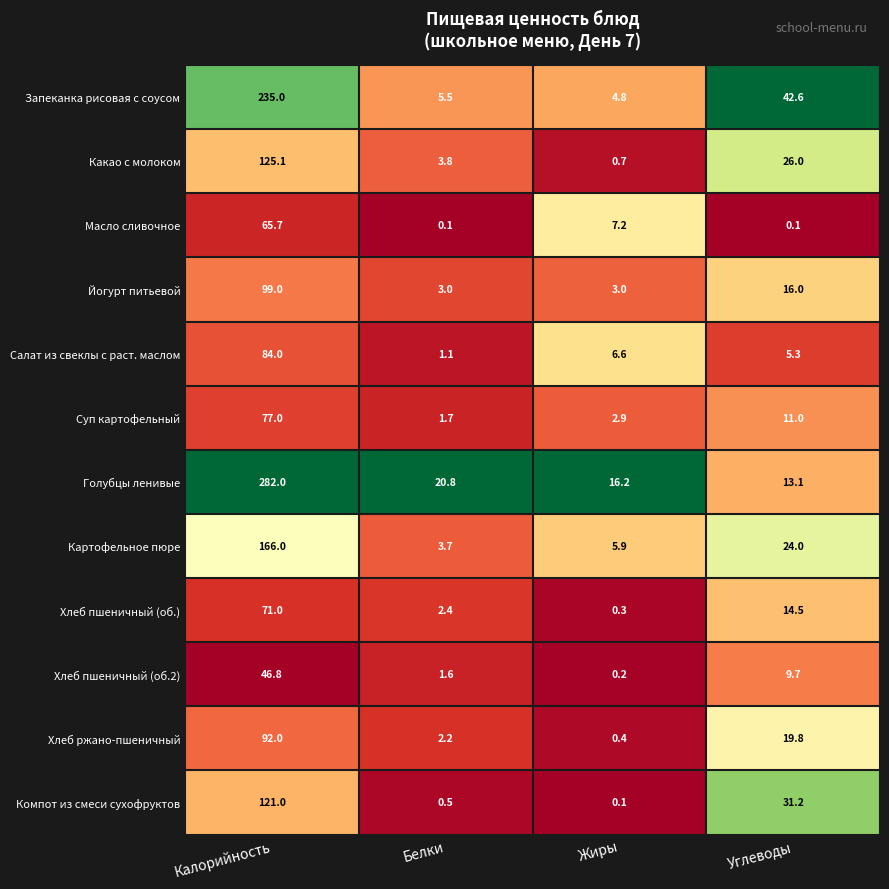

What is the difference between the maximum and minimum values in the Масло сливочное series?

65.6